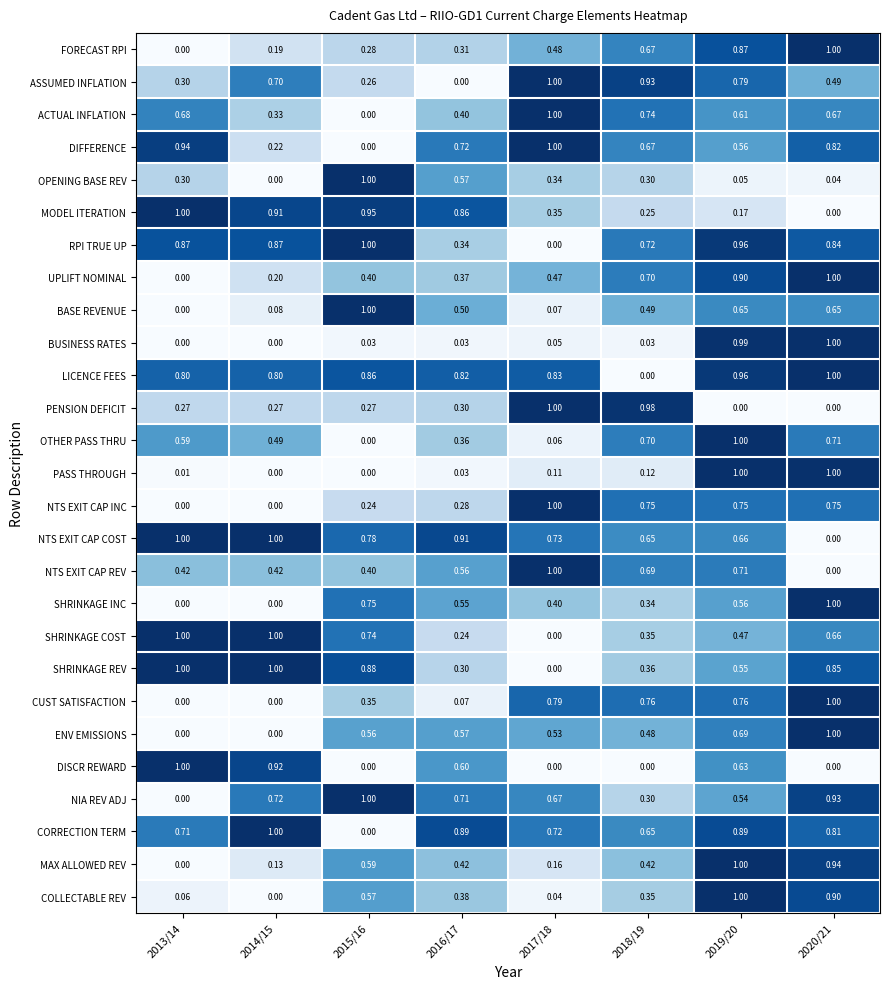

What is the spread (max minus min) of values at 2019/20?

1.0